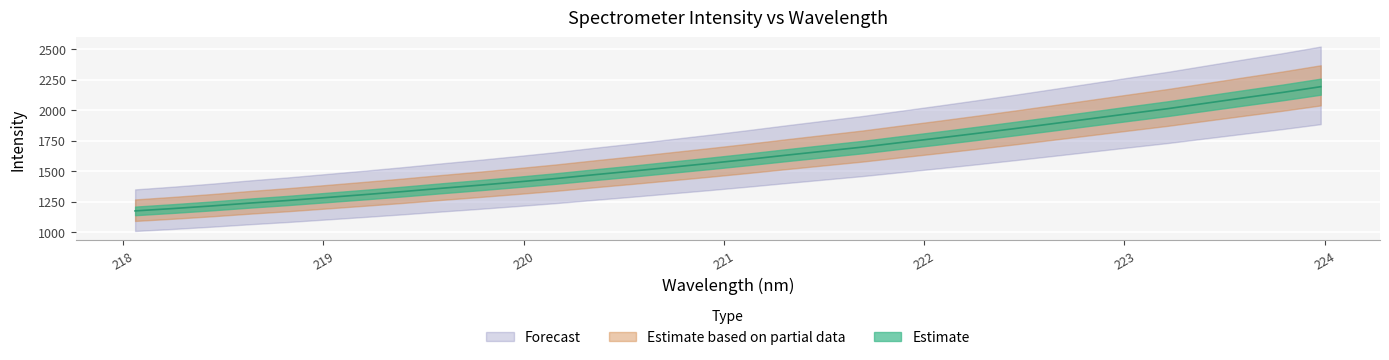

What is the sum of the values at 222.6447 and 218.8244?

3153.3